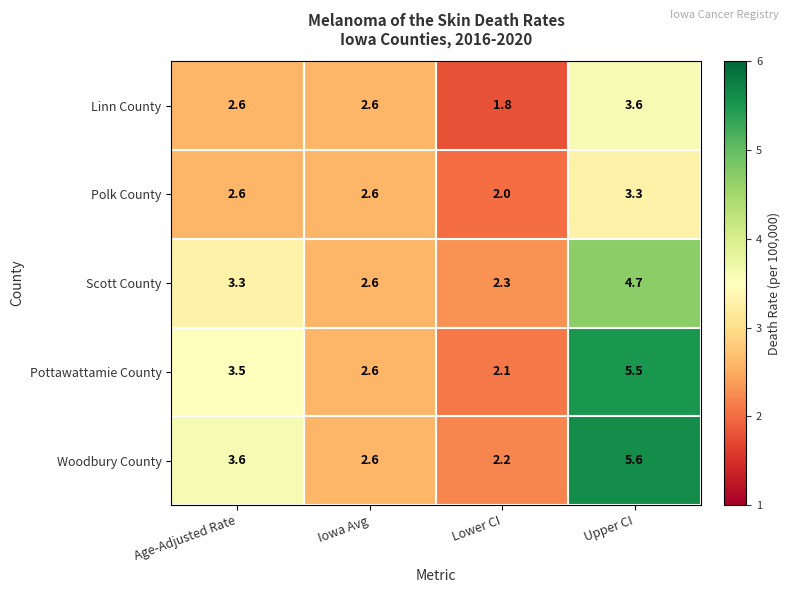

At which category is the sum across all series the highest?

Upper CI